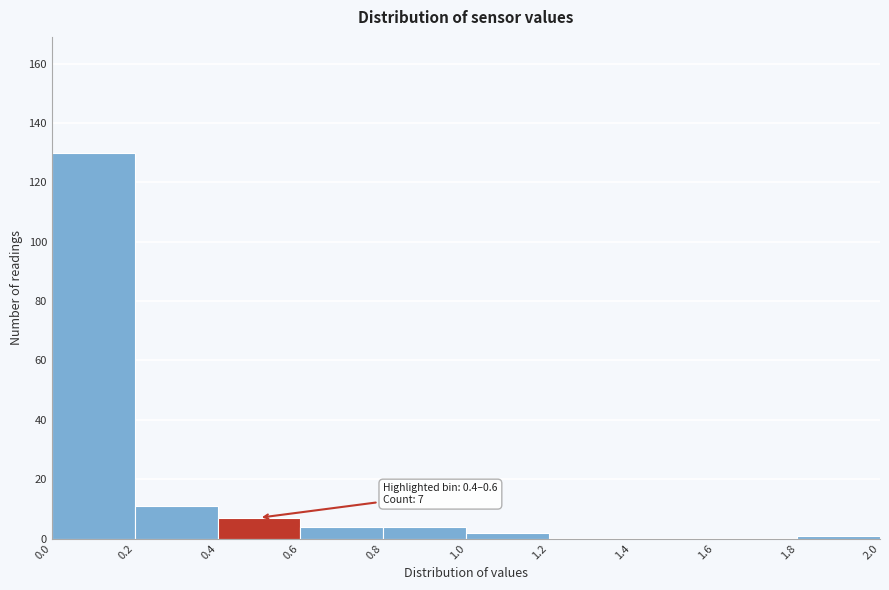

Over which range of the x-axis is the bar tallest?

0.0 to 0.2